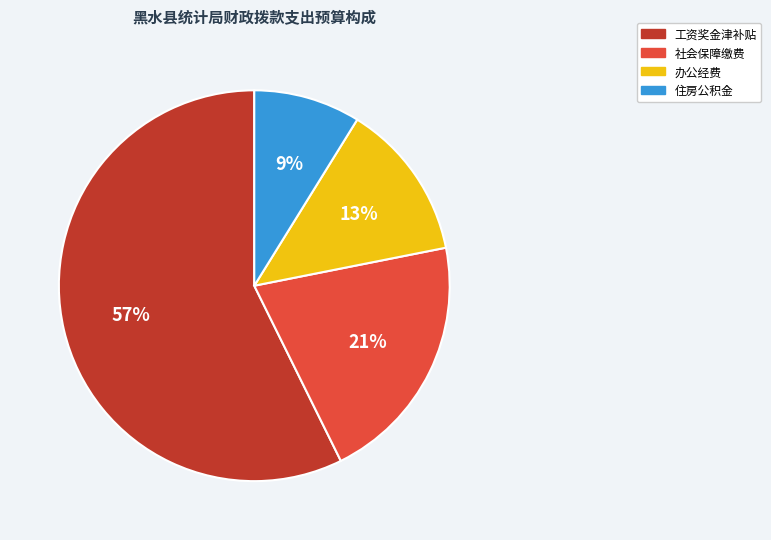

What is the smallest slice in the pie chart?

住房公积金